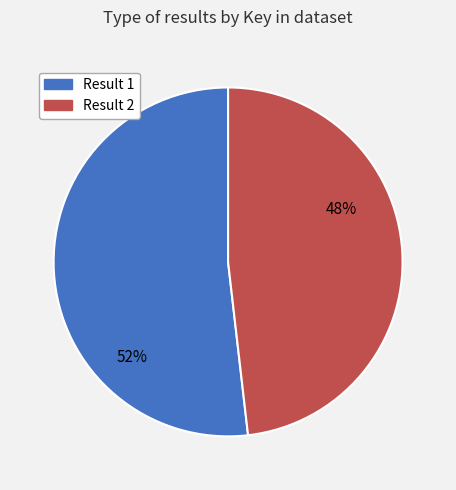

Which slice is the smallest?

Result 2